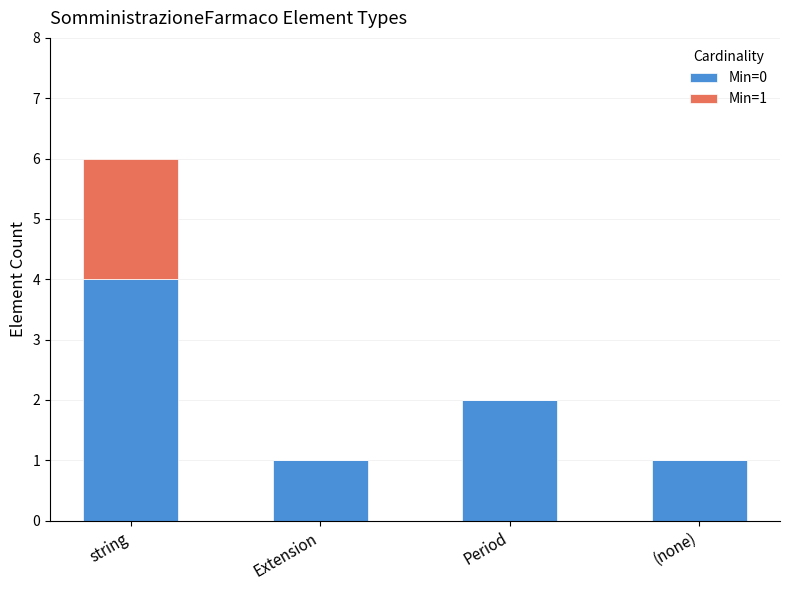

Is it true that Min=0 equals 1 at string?

False